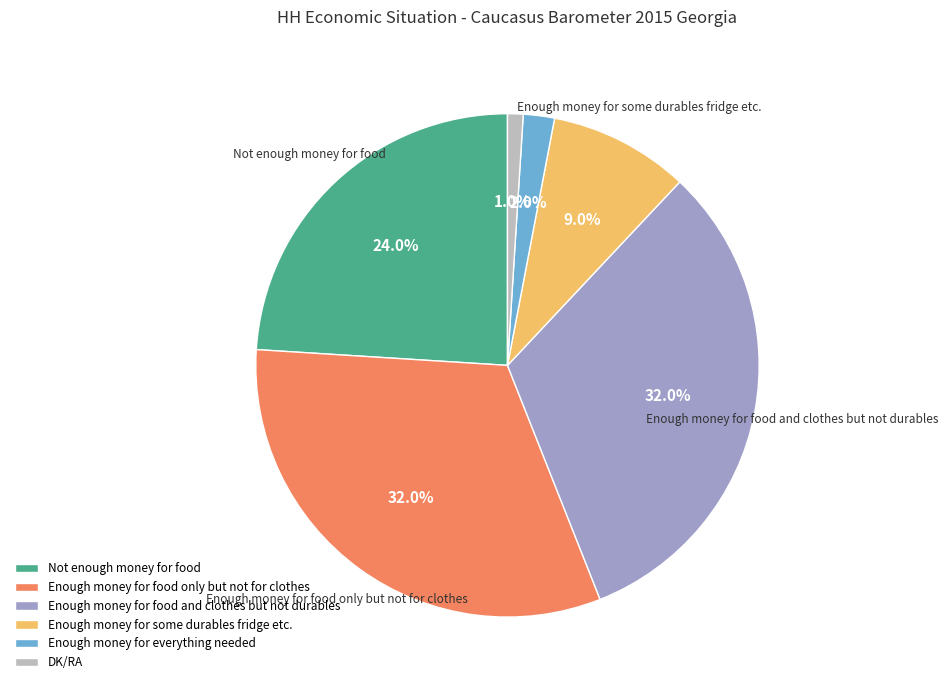

Is there any slice that represents more than half of the pie?

No